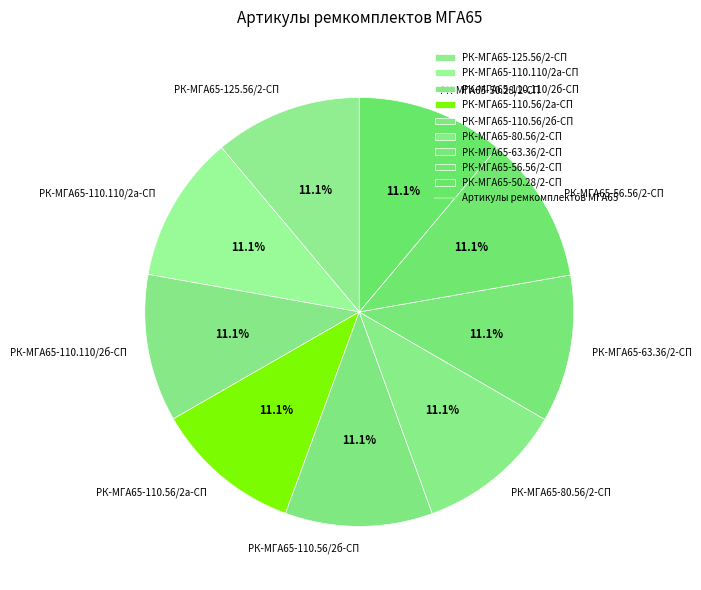

How much of the chart is everything except РК-МГА65-110.110/2б-СП?

88.9%